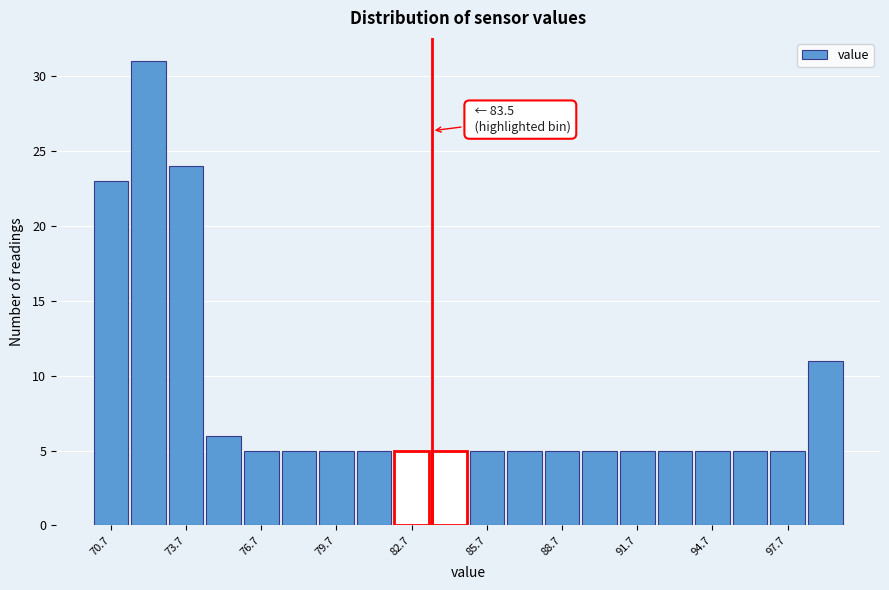

Around what value on the x-axis is the tallest bar? Give the approximate position of its centre, as read against the axis.

72.0